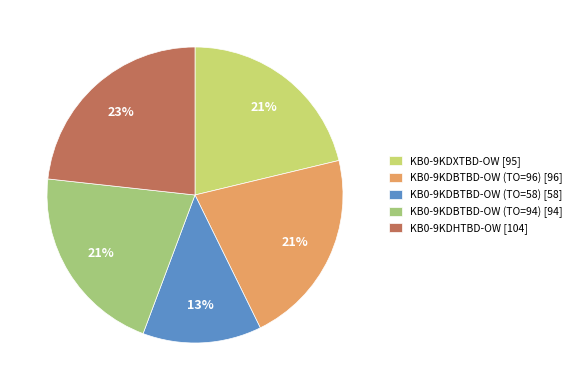

Which has a higher value, KB0-9KDBTBD-OW (TO=58) [58] or KB0-9KDBTBD-OW (TO=94) [94]?

KB0-9KDBTBD-OW (TO=94) [94]